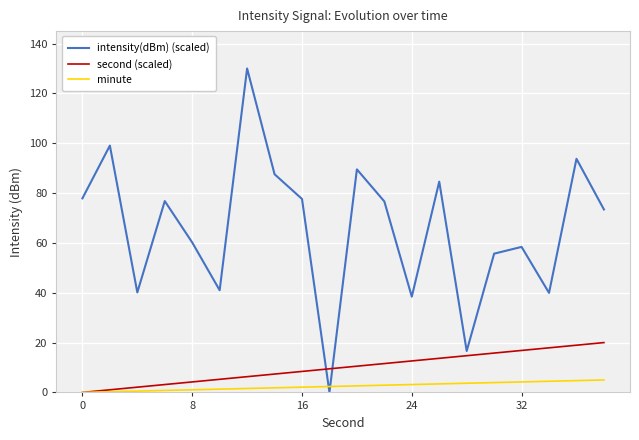

Which series has the largest total across all categories?

intensity(dBm) (scaled)